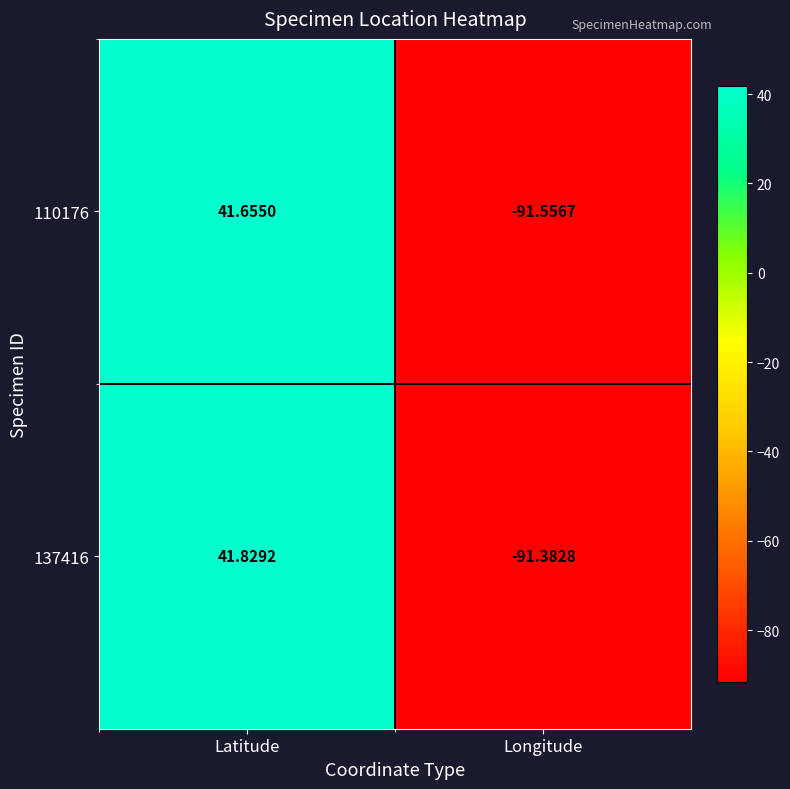

At which category does the chart reach its minimum across all series?

Longitude